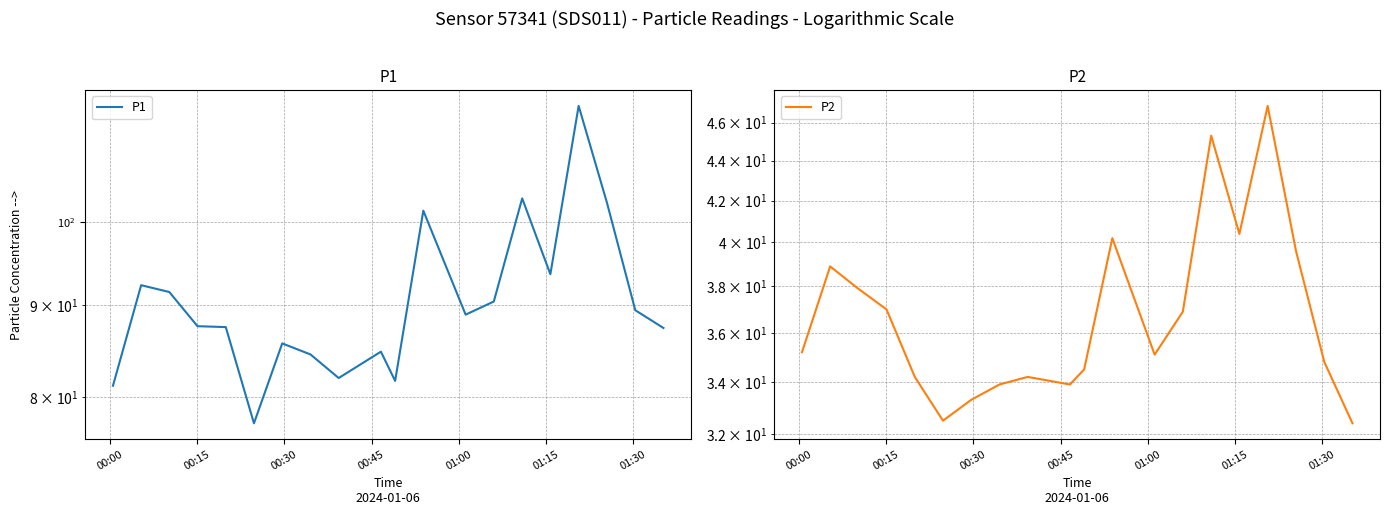

How many interior local valleys does the P2 series have?

4